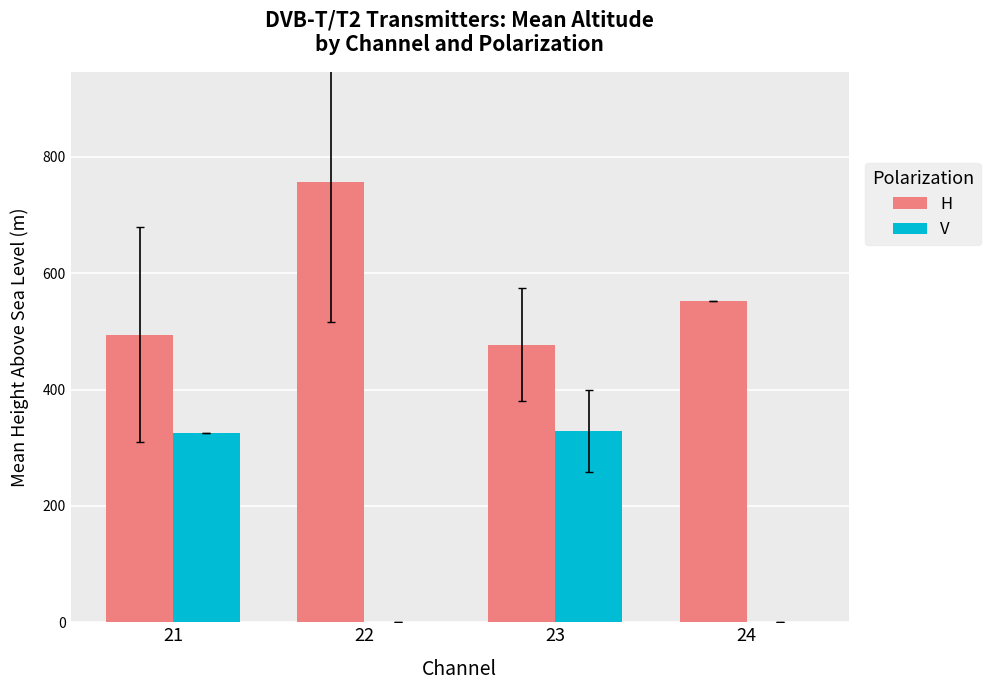

What is the average value of the V series?

163.4